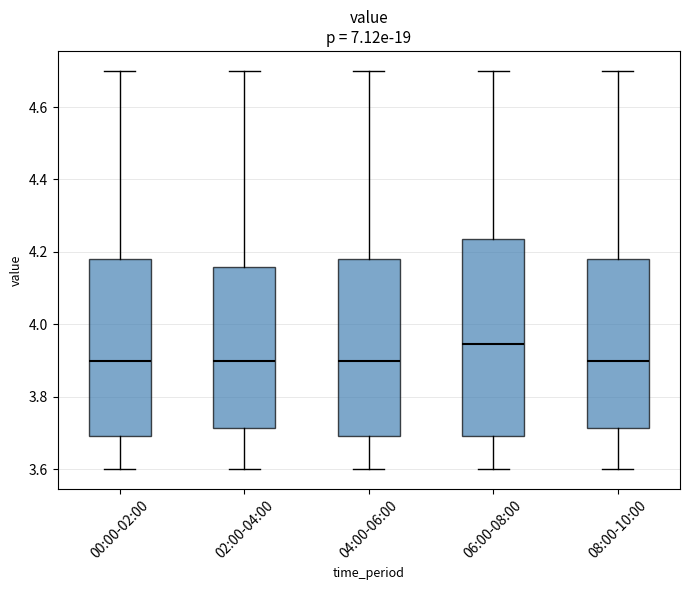

Comparing the boxes themselves (not the whiskers), which one is the tallest?

06:00-08:00